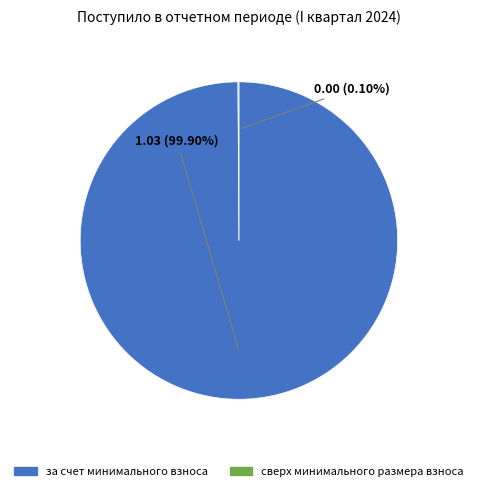

Which slice is the largest?

за счет минимального взноса